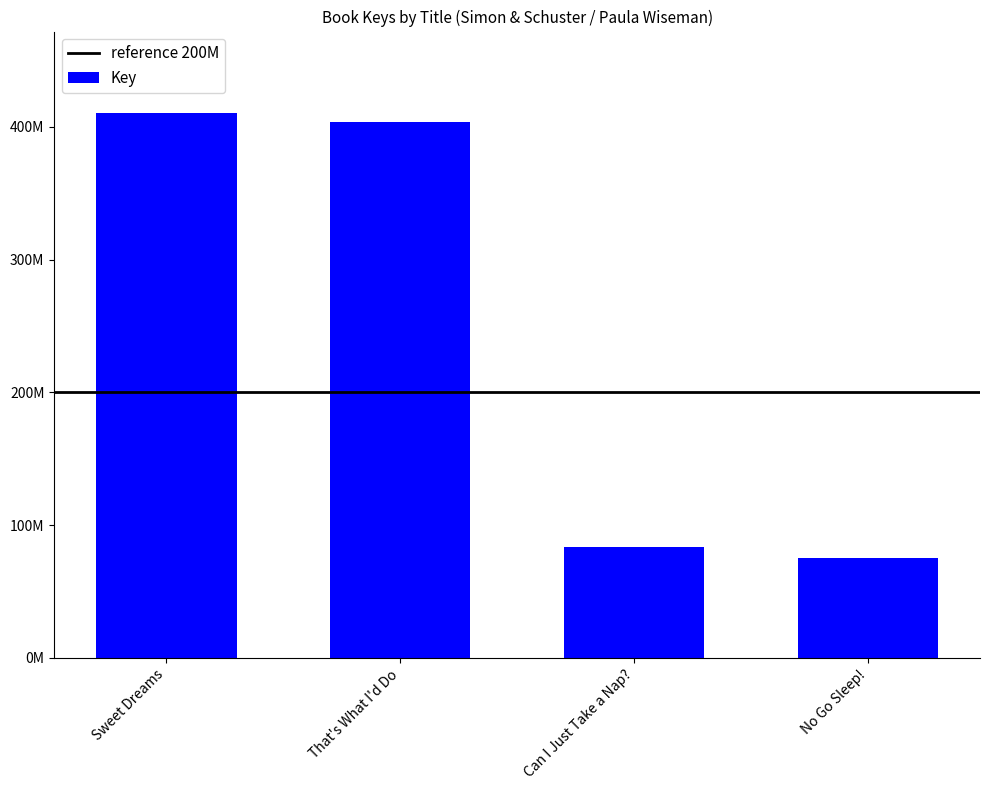

List the labels in order of value, largest first.

Sweet Dreams, That's What I'd Do, Can I Just Take a Nap?, No Go Sleep!